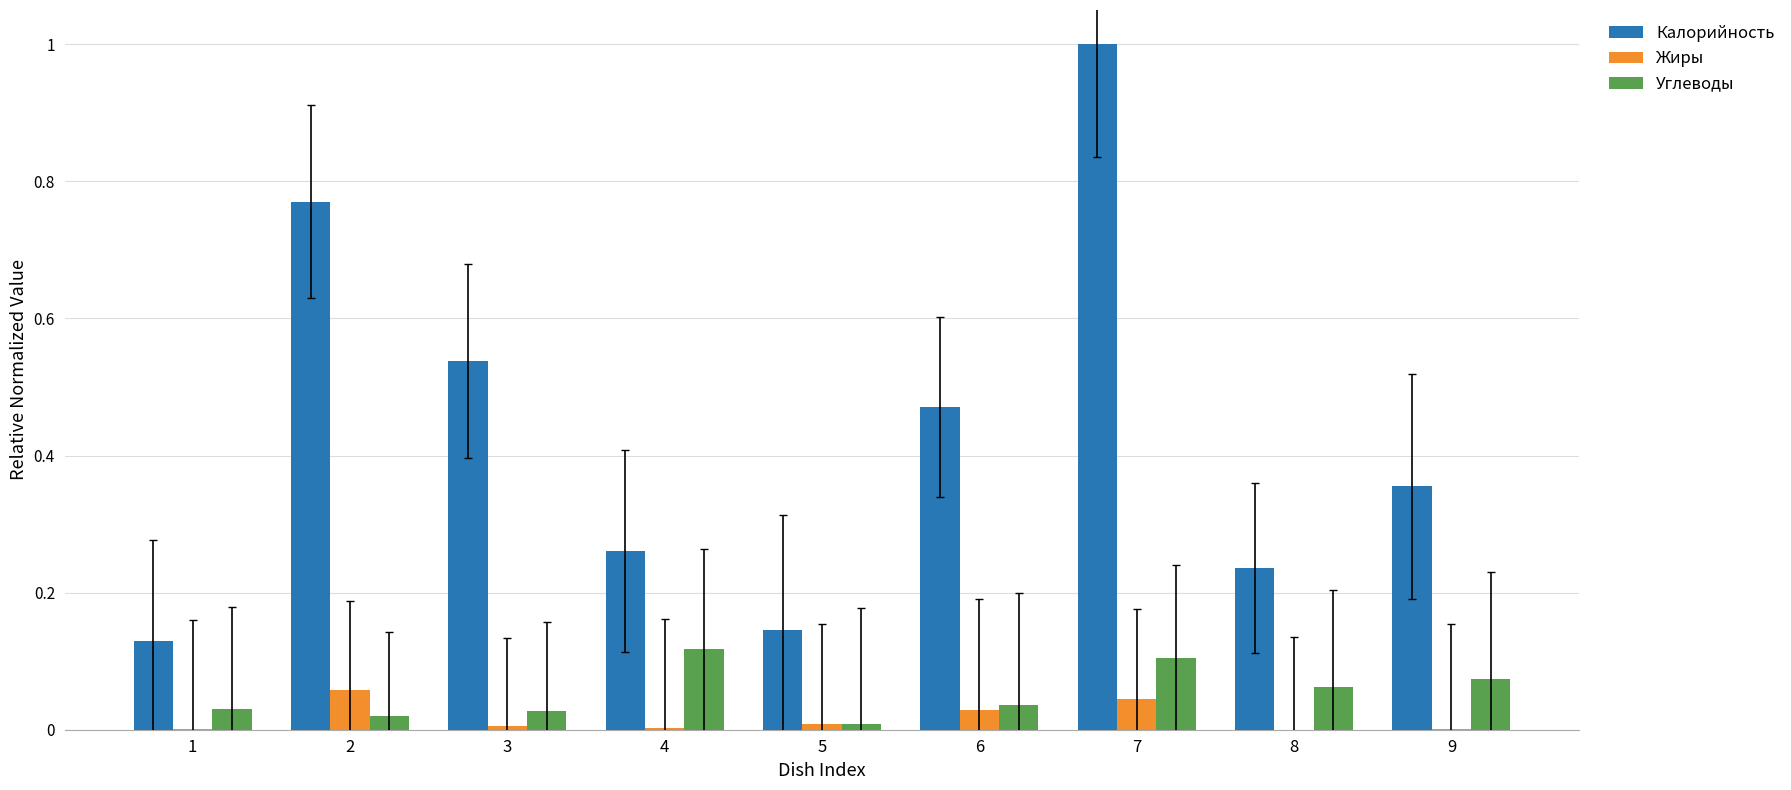

List the labels in order of Калорийность value, smallest first.

1, 5, 8, 4, 9, 6, 3, 2, 7